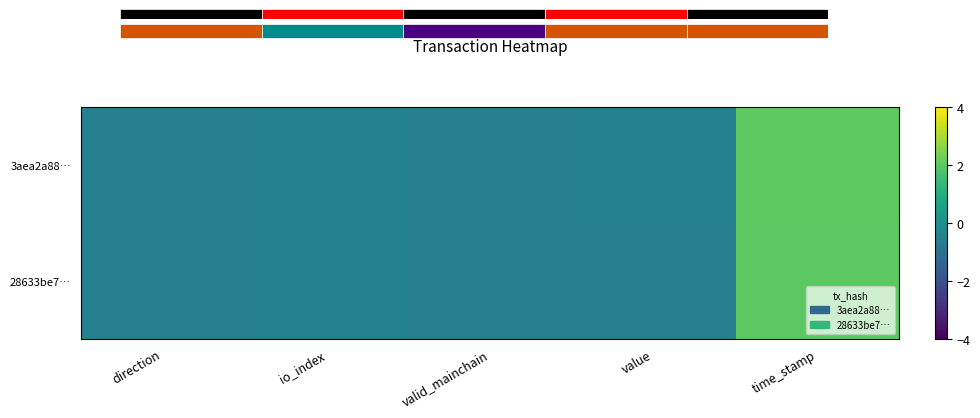

Reading right to left, transcribe all the data shown in this chart.

3aea2a88…: time_stamp=2.0	value=-0.5	valid_mainchain=-0.5	io_index=-0.5	direction=-0.5
28633be7…: time_stamp=2.0	value=-0.5	valid_mainchain=-0.5	io_index=-0.5	direction=-0.5